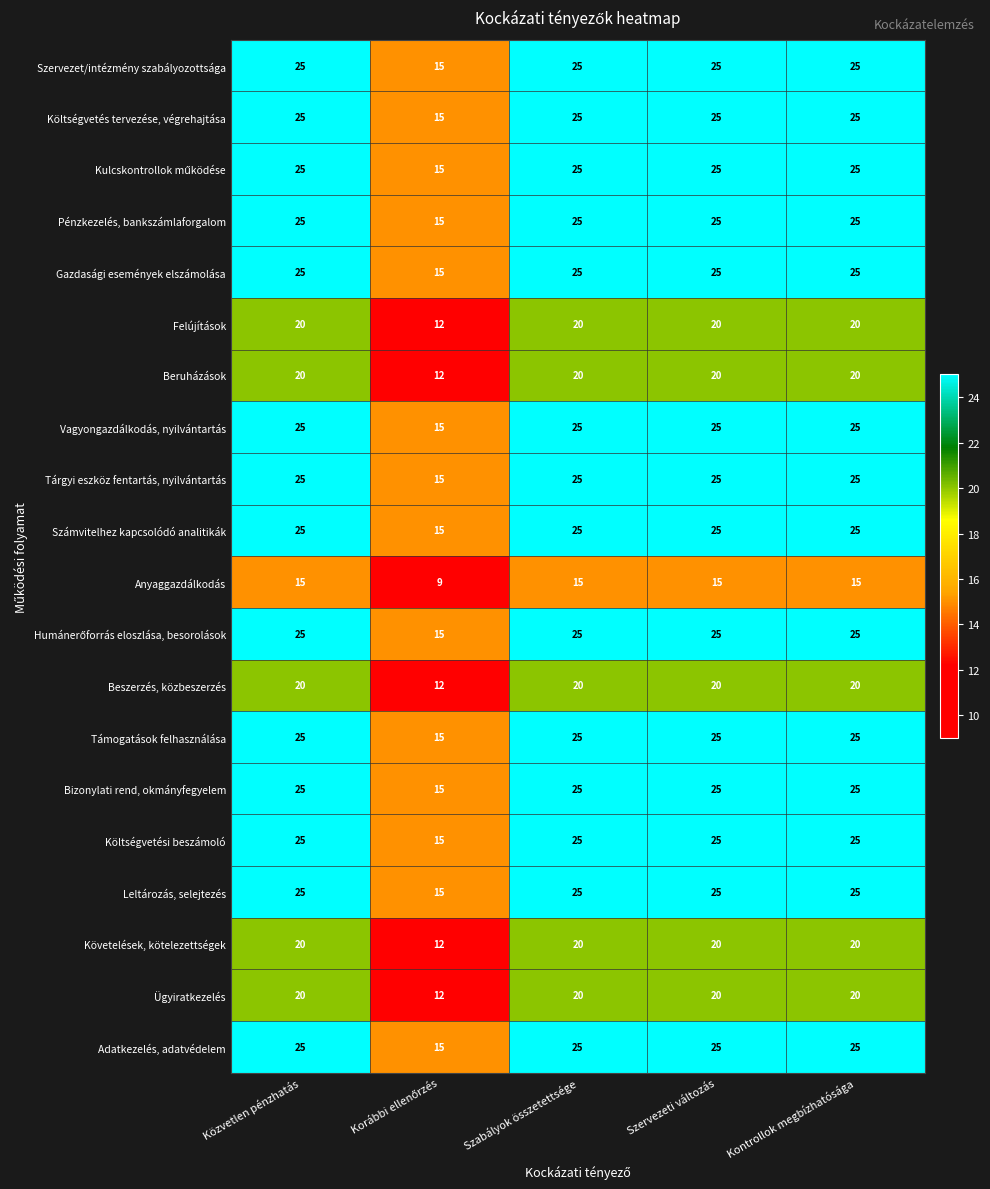

What is the sum of all Gazdasági események elszámolása values?

115